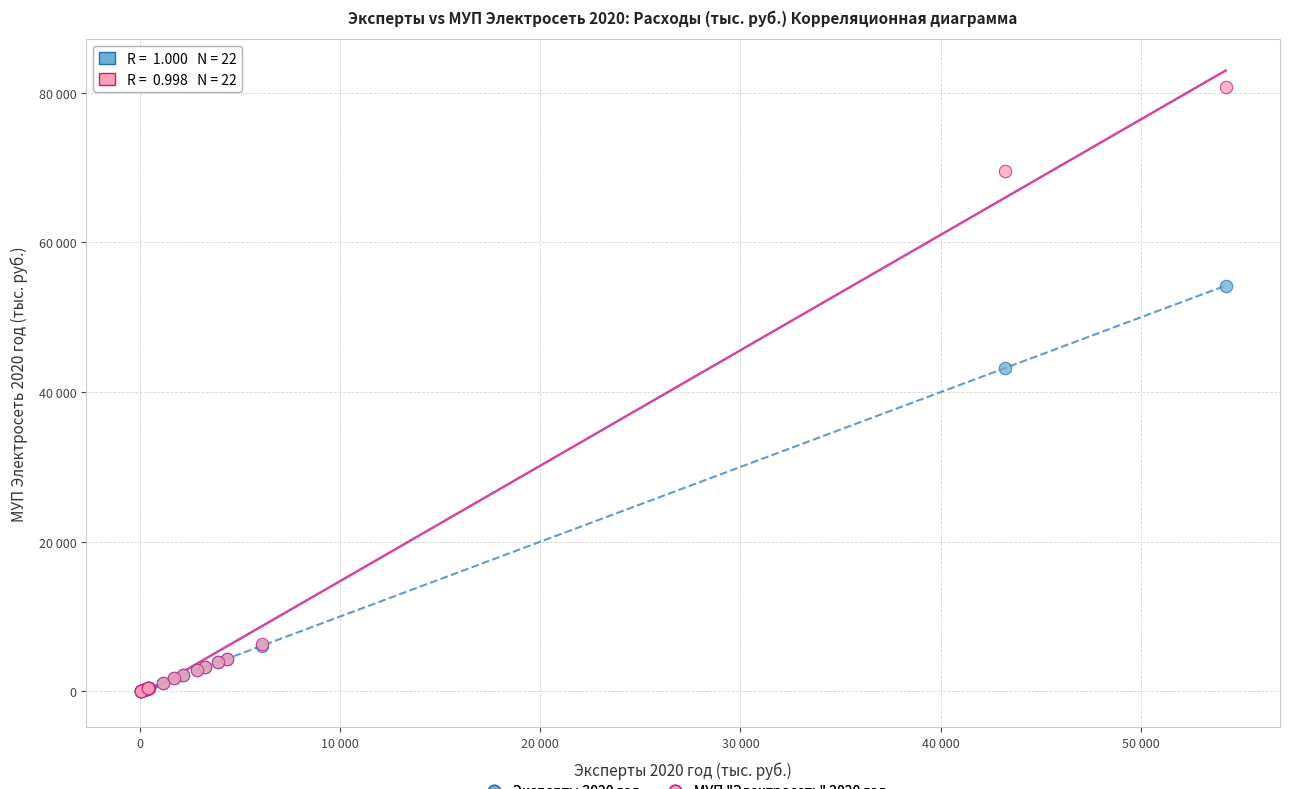

What are all the series names shown in the legend?

Эксперты 2020 год, МУП "Электросеть" 2020 год